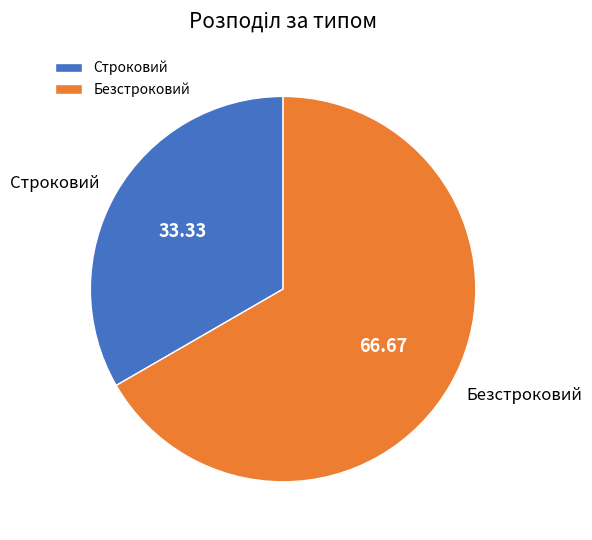

Rank the categories by value from lowest to highest.

Строковий, Безстроковий